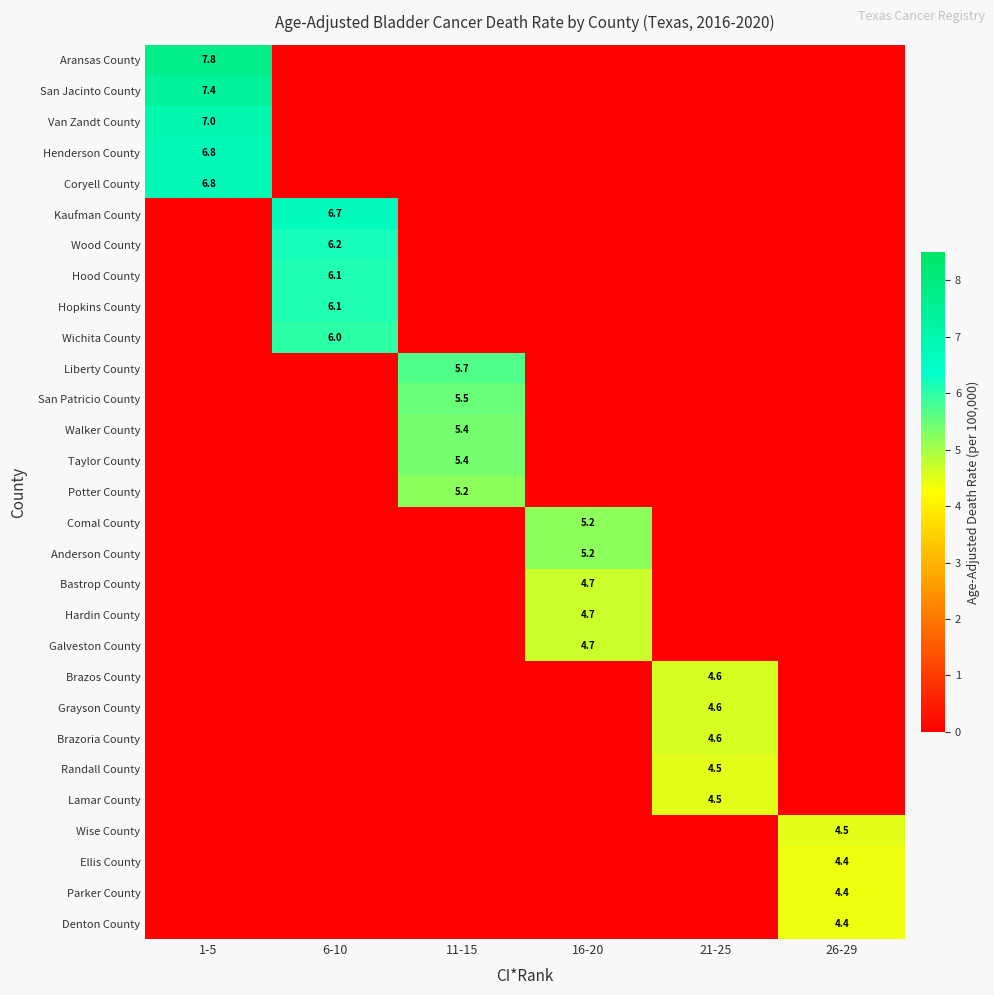

Between 6-10 and 21-25, which series saw the biggest shift?

Kaufman County